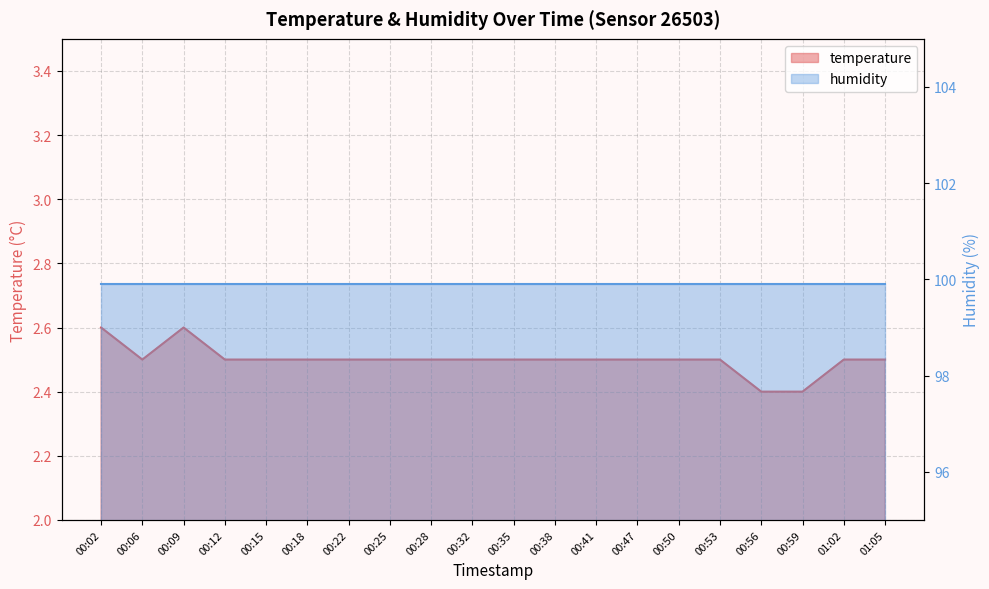

Which label corresponds to the smallest value in the chart?

00:56